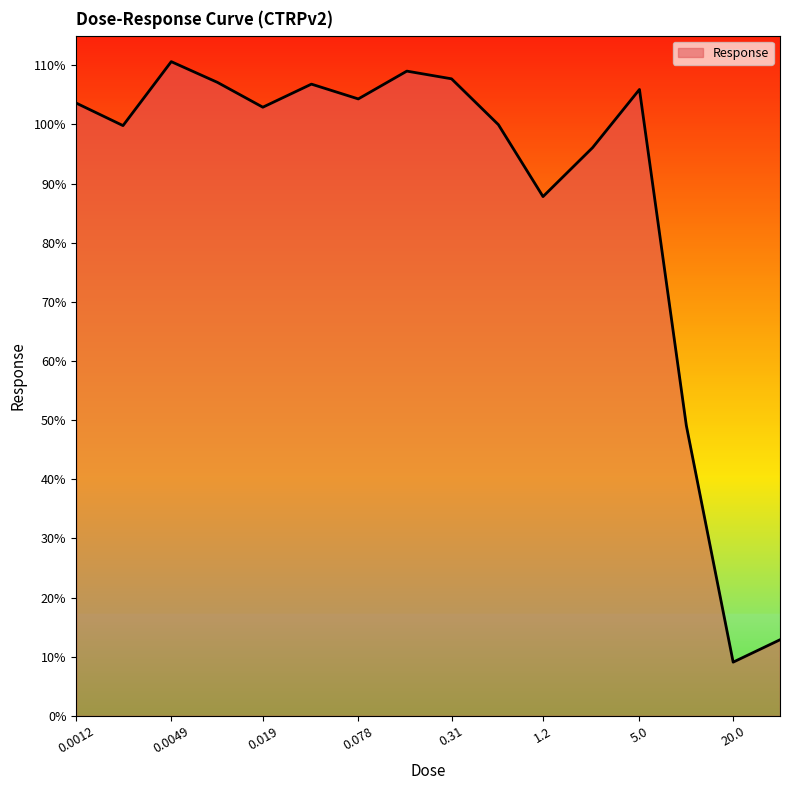

What is the difference between the maximum and minimum values?

101.5